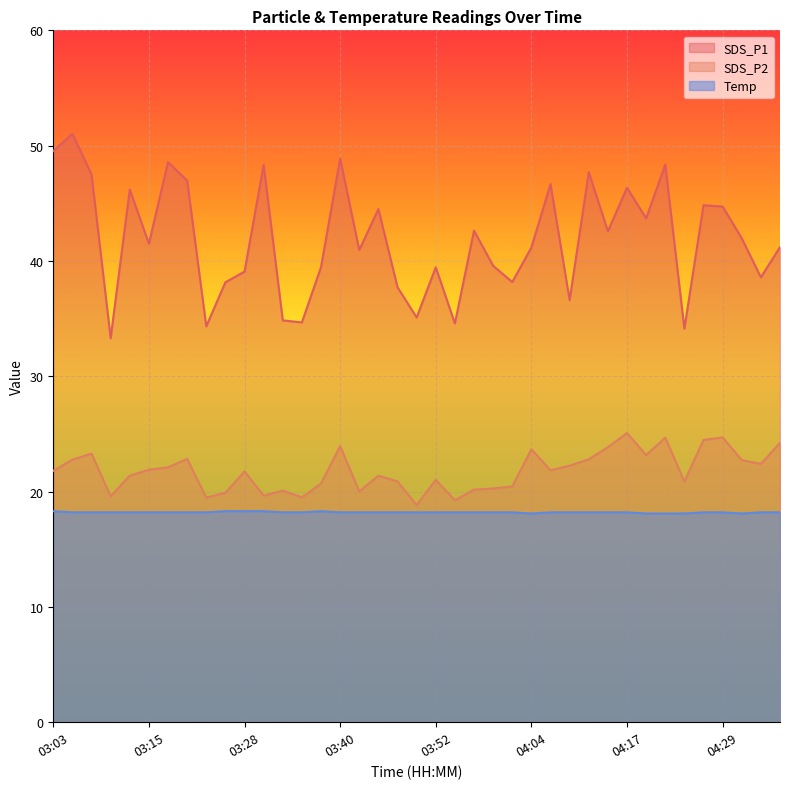

How many values in the SDS_P1 series are below 41?

17